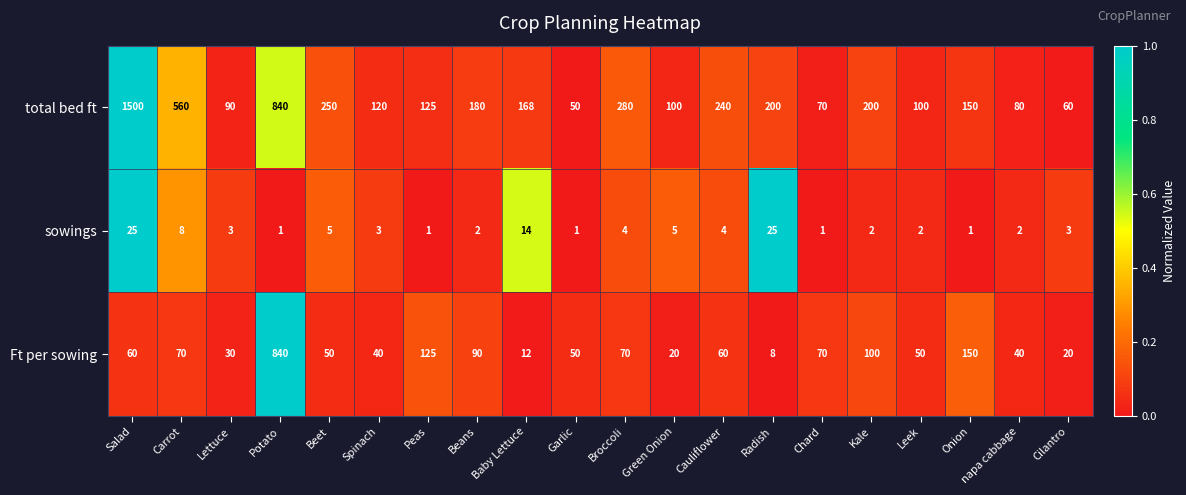

Rank the series by their average value, from highest to lowest.

total bed ft, Ft per sowing, sowings